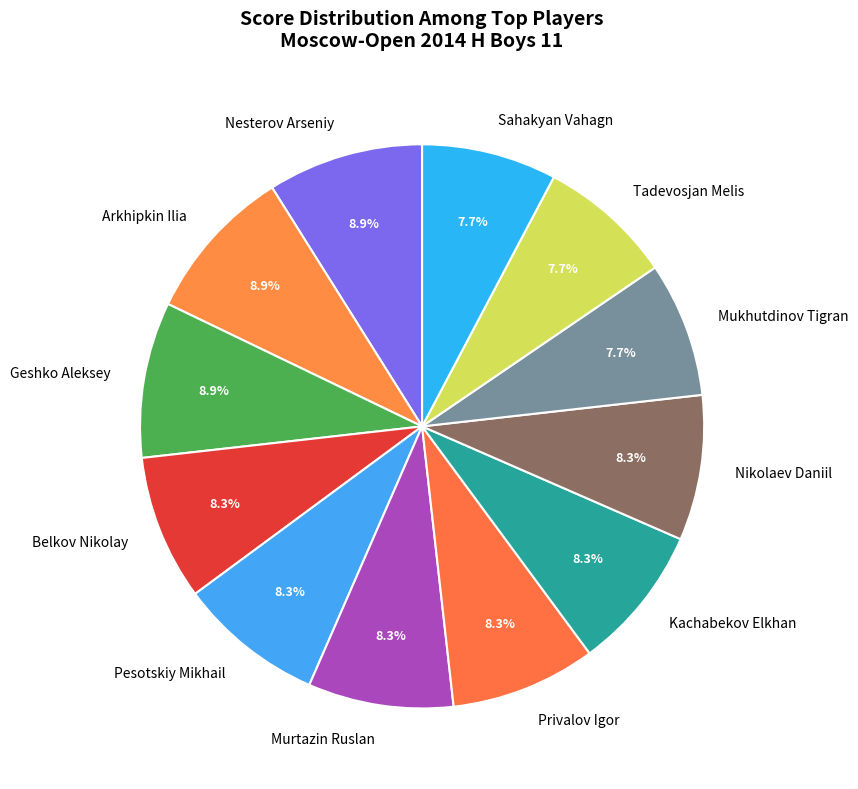

Is Geshko Aleksey the majority of the pie?

No